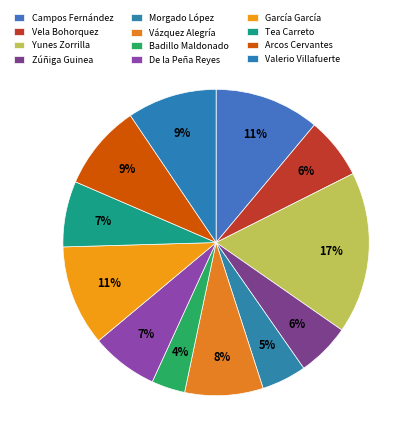

Combined, do Yunes Zorrilla and Tea Carreto account for over 50%?

No